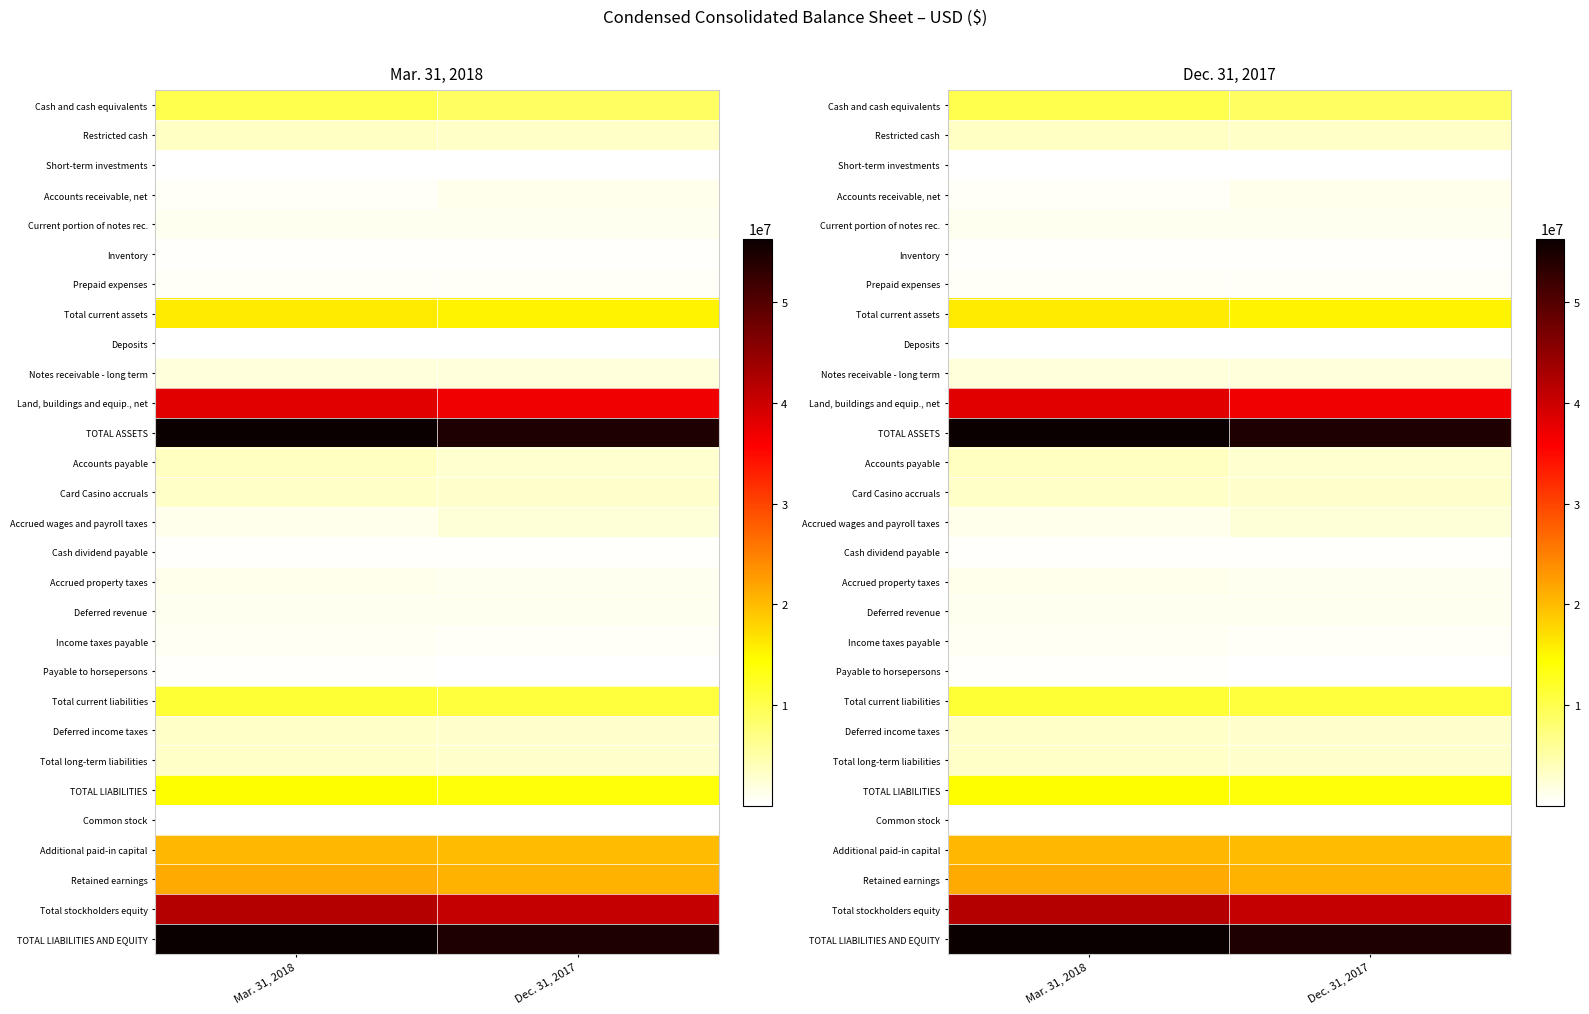

What is the difference between the highest and lowest values at Dec. 31, 2017?

54533494